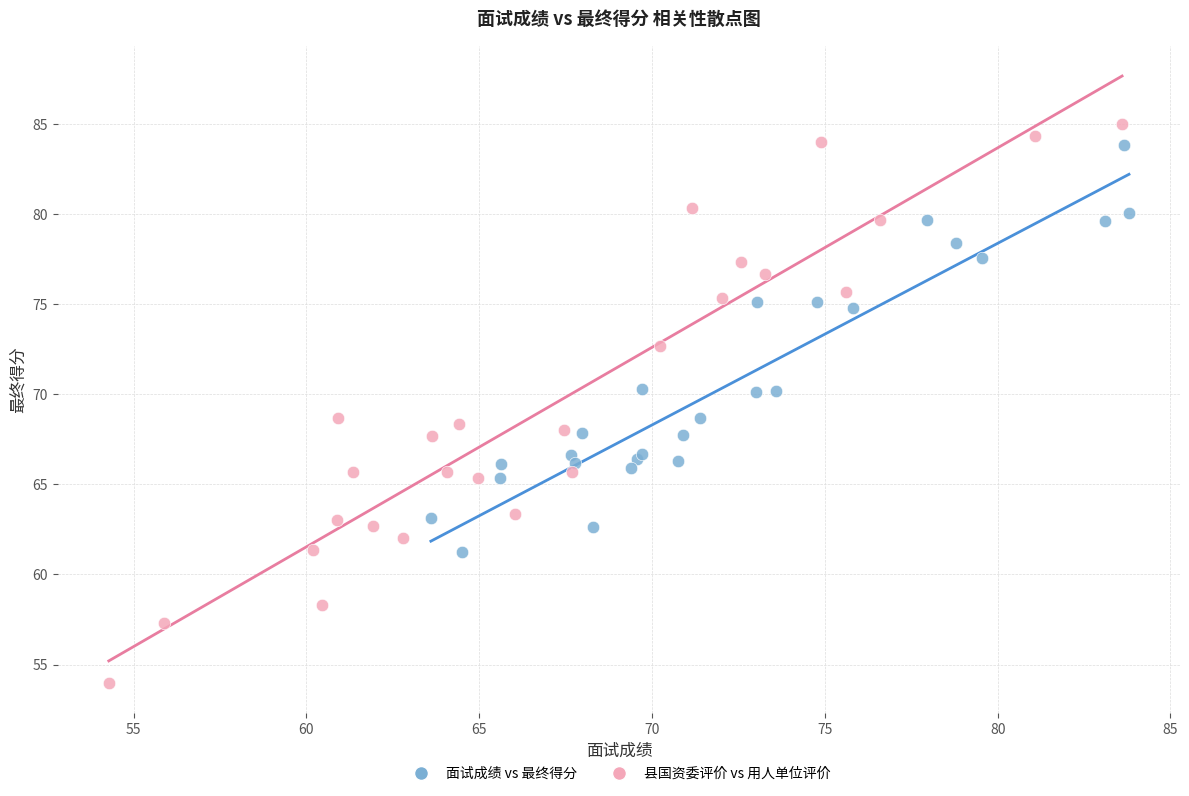

Which series reaches the maximum Y coordinate?

县国资委评价 vs 用人单位评价